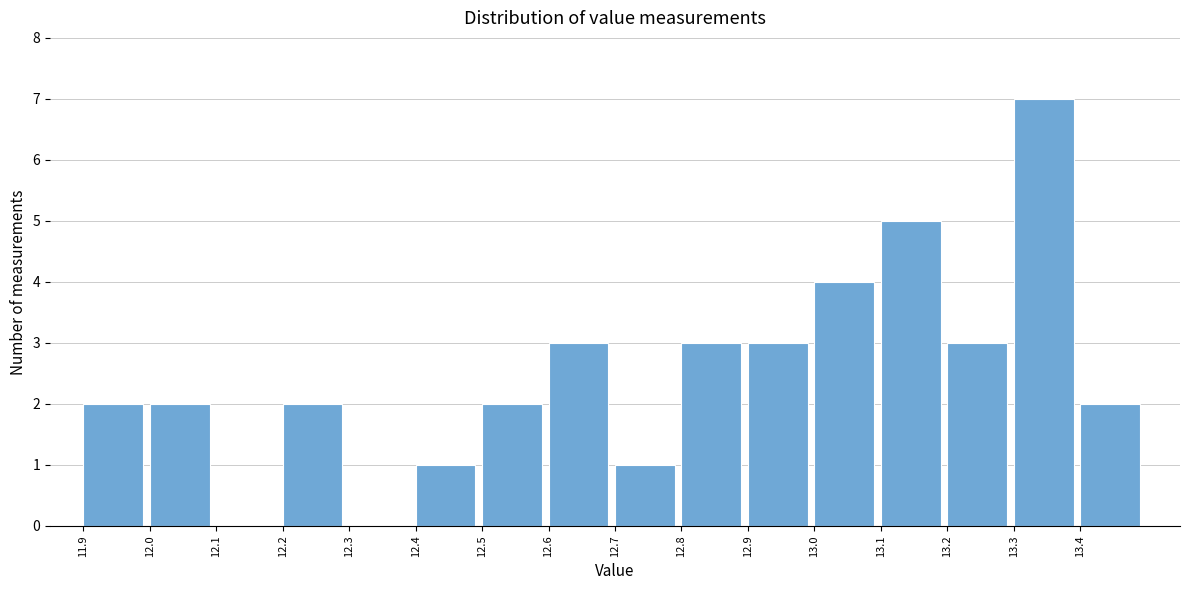

How tall is the bar that spans 13.4 to 13.5 on the x-axis? The values are not printed on the chart, so give them approximately, as read against the axis.

2